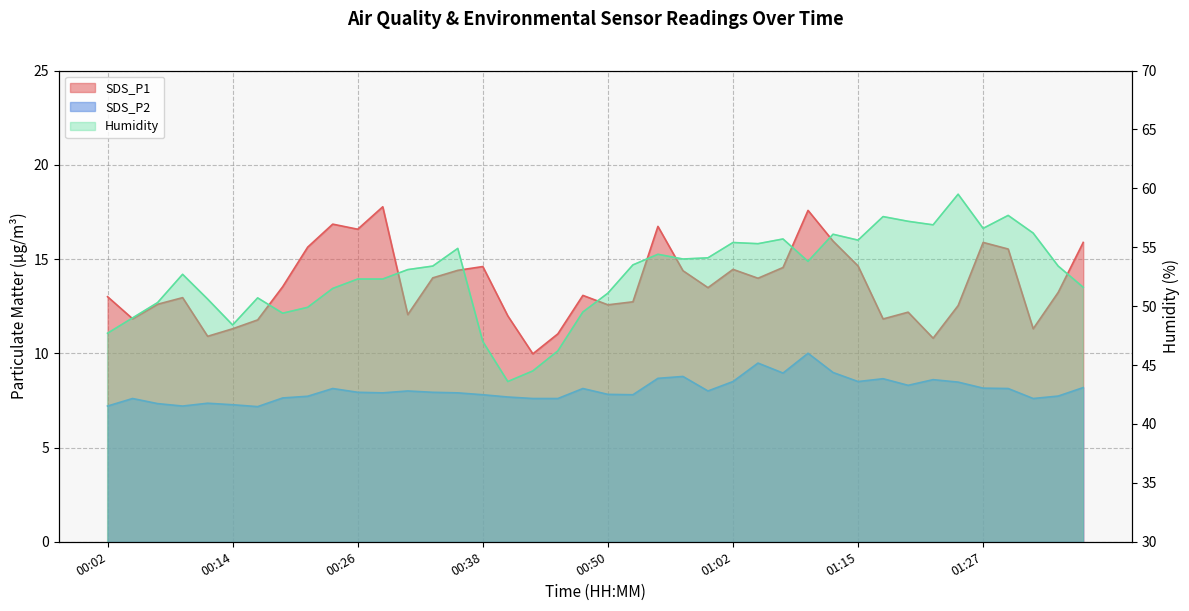

Rank the series by their maximum value, from lowest to highest.

SDS_P2, SDS_P1, Humidity